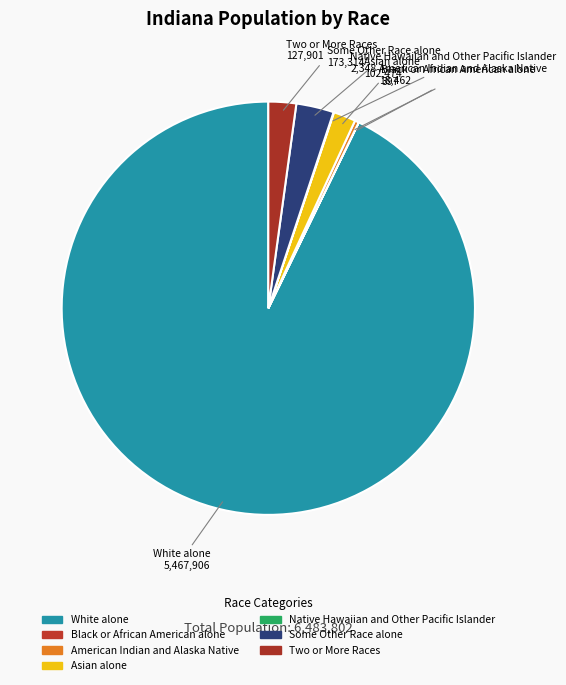

To the nearest percent, what is the difference between the Two or More Races and Black or African American alone slice percentages?

2%